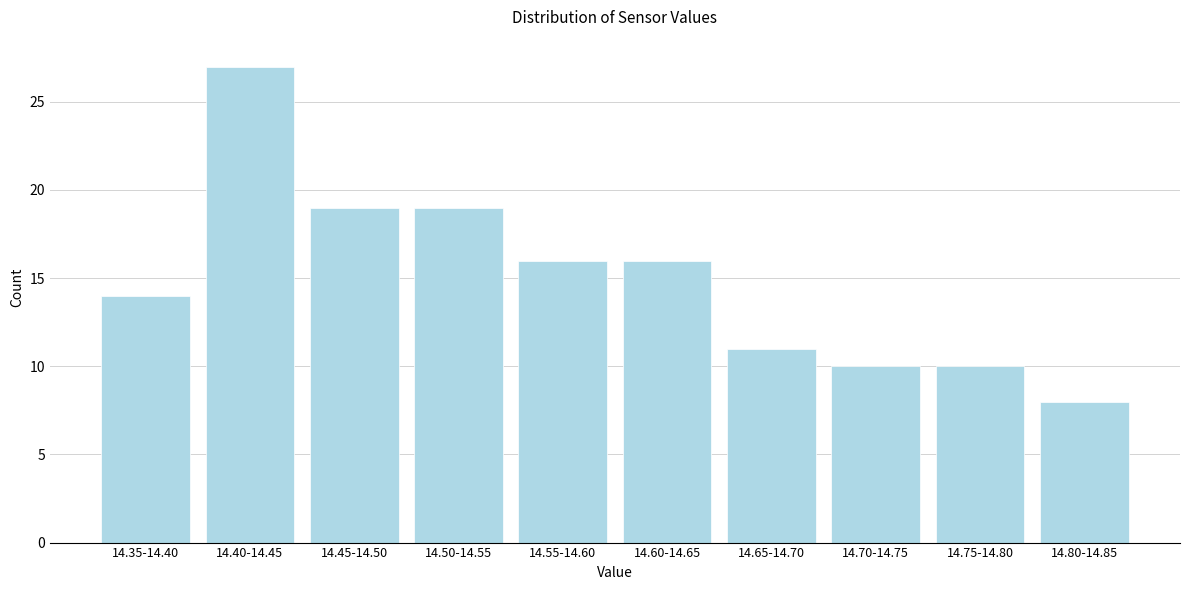

Reading left to right, what are all the values shown in this chart?

14	27	19	19	16	16	11	10	10	8